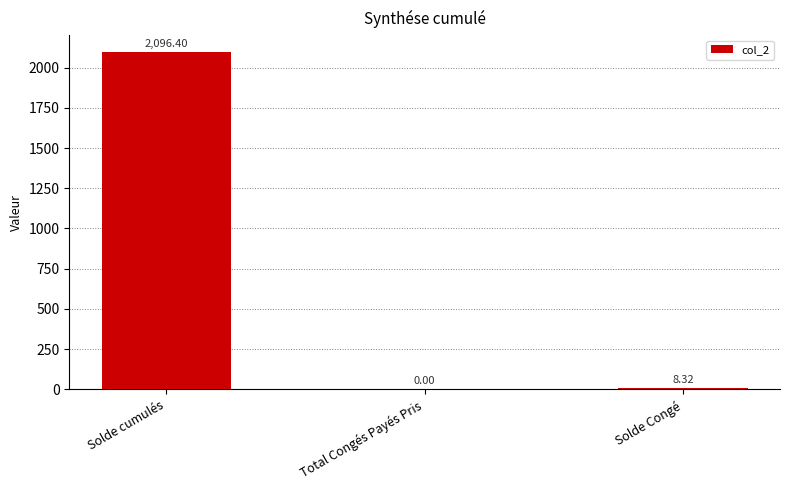

Between Total Congés Payés Pris and Solde Congé, which is larger?

Solde Congé